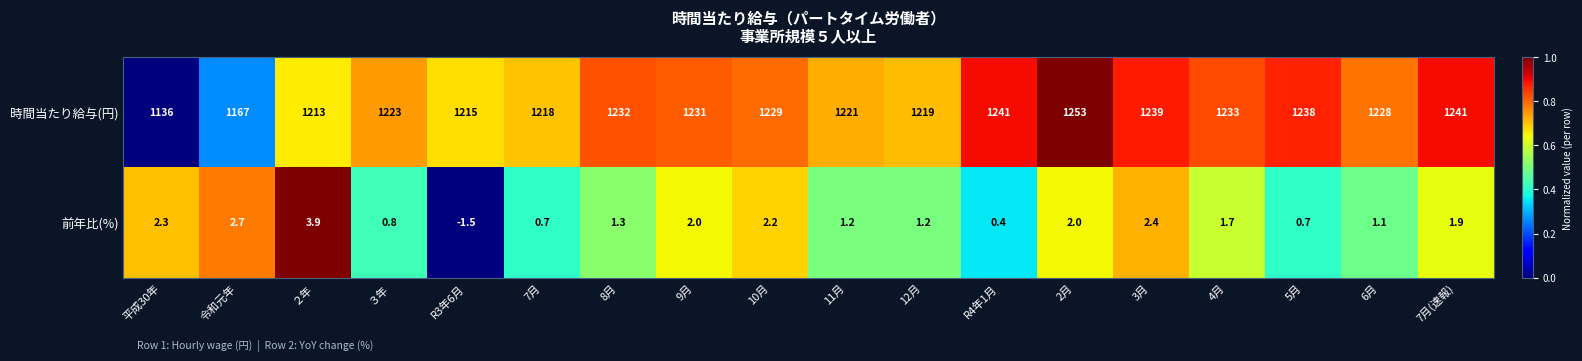

Which series has the largest total across all categories?

時間当たり給与(円)